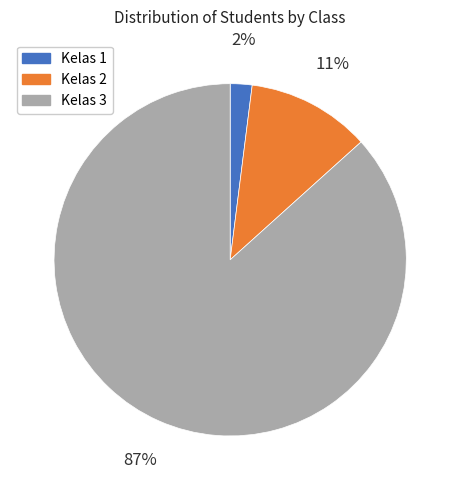

To the nearest percent, what is the average slice percentage?

33%